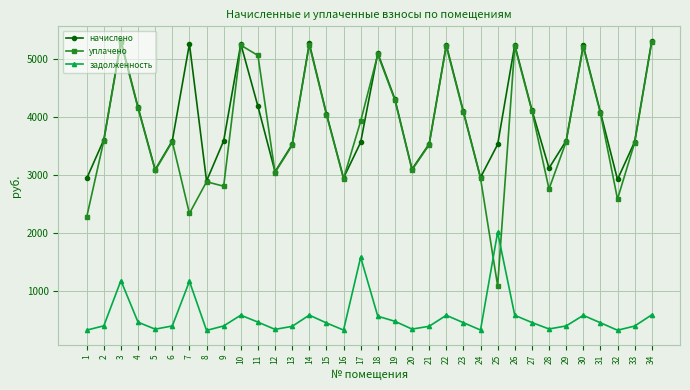

In начислено, how many points are lower than both neighbors (excluding endpoints)?

8